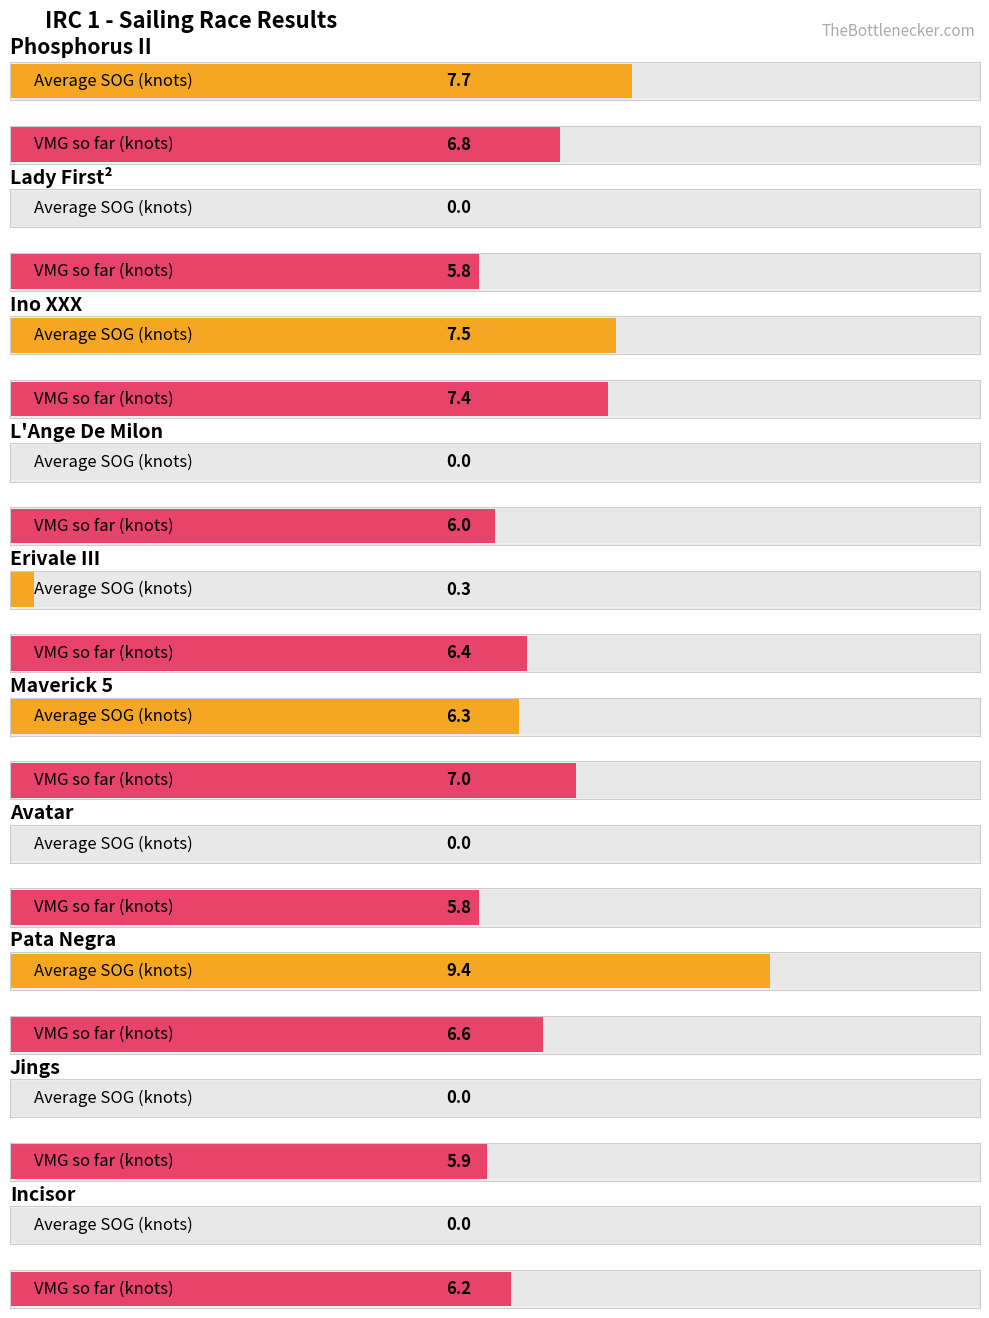

Reading right to left, list all the values displayed in this chart.

Average SOG (knots): Incisor=0.0	Jings=0.0	Pata Negra=9.4	Avatar=0.0	Maverick 5=6.3	Erivale III=0.3	L'Ange De Milon=0.0	Ino XXX=7.5	Lady First²=0.0	Phosphorus II=7.7
VMG so far (knots): Incisor=6.2	Jings=5.9	Pata Negra=6.6	Avatar=5.8	Maverick 5=7.0	Erivale III=6.4	L'Ange De Milon=6.0	Ino XXX=7.4	Lady First²=5.8	Phosphorus II=6.8